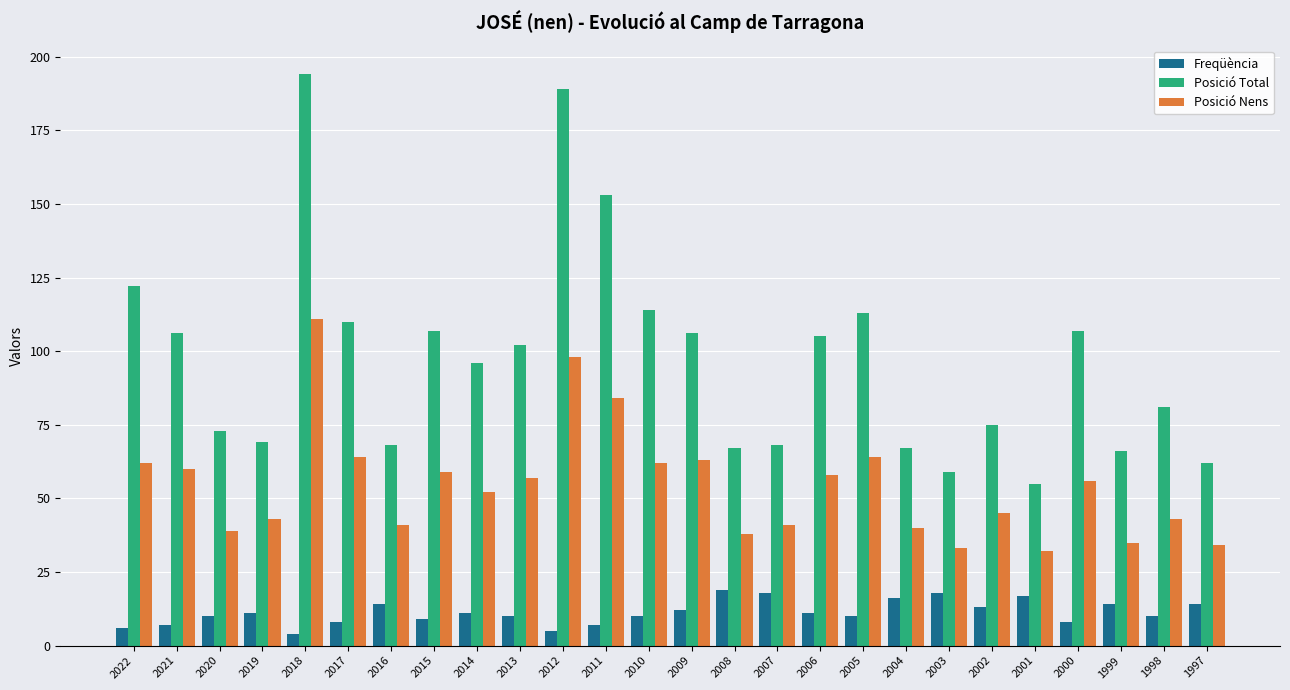

The Posició Total series shows 54 at 2000. True or false?

False